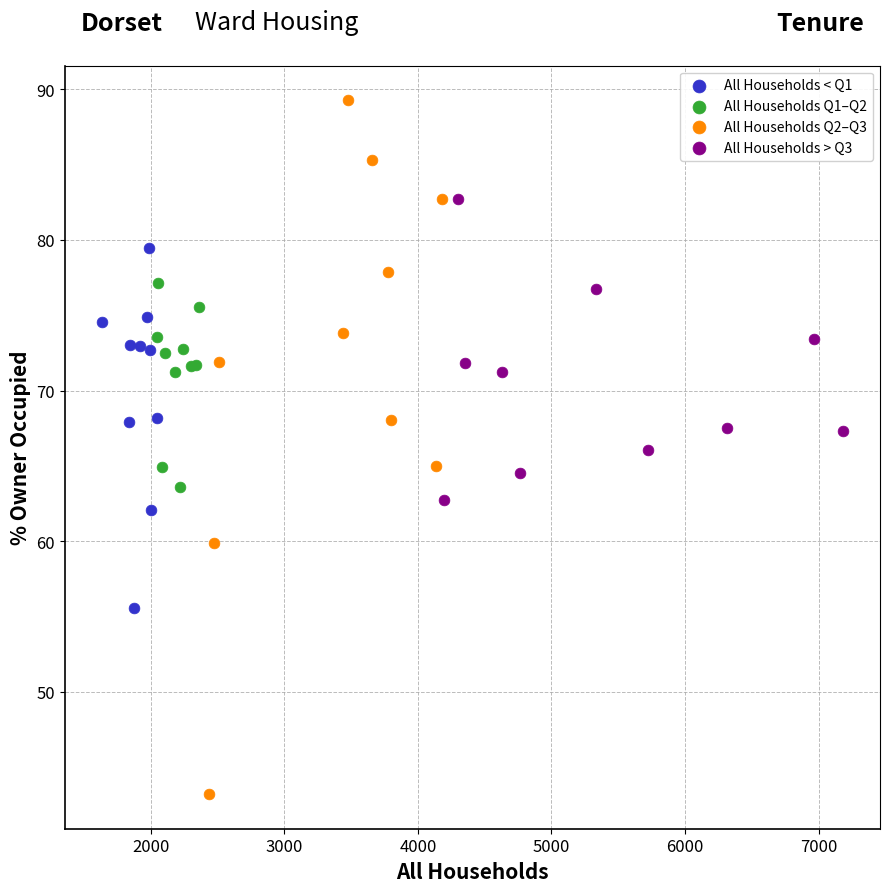

Which series has the largest Y range (max minus min)?

All Households Q2–Q3